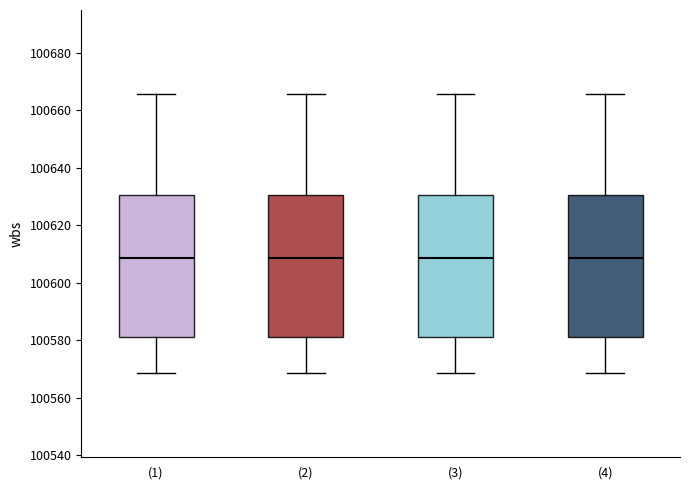

Where does the median line of the box for (4) sit on the y-axis? The values are not printed on the chart, so give them approximately, as read against the axis.

100608